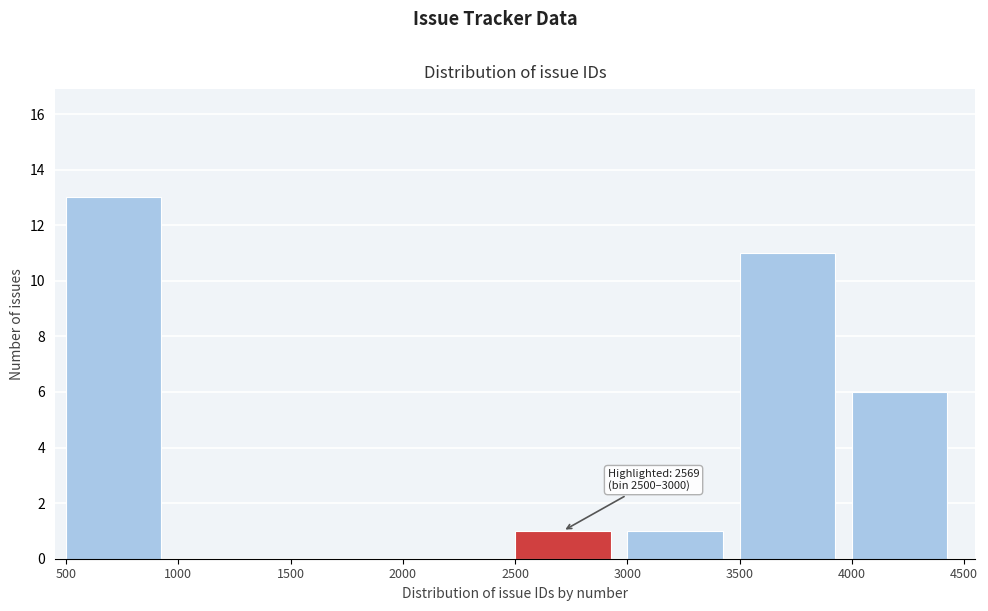

Which range on the x-axis has the tallest bar?

500 to 1000